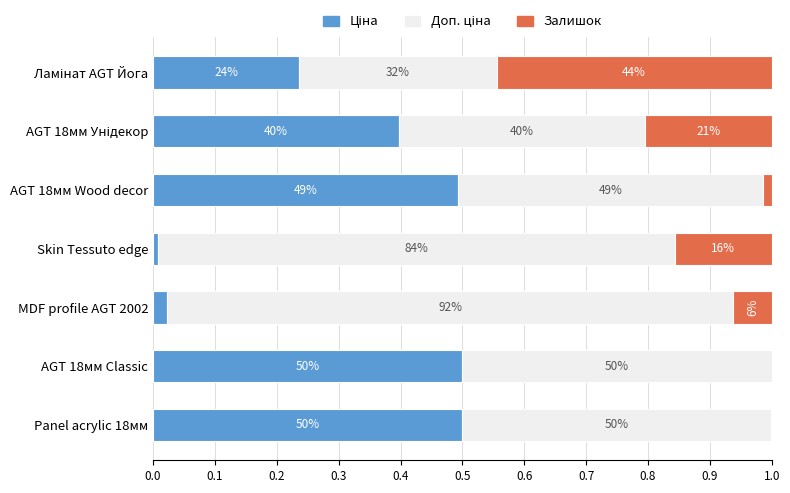

At how many categories does at least one series exceed 0?

7